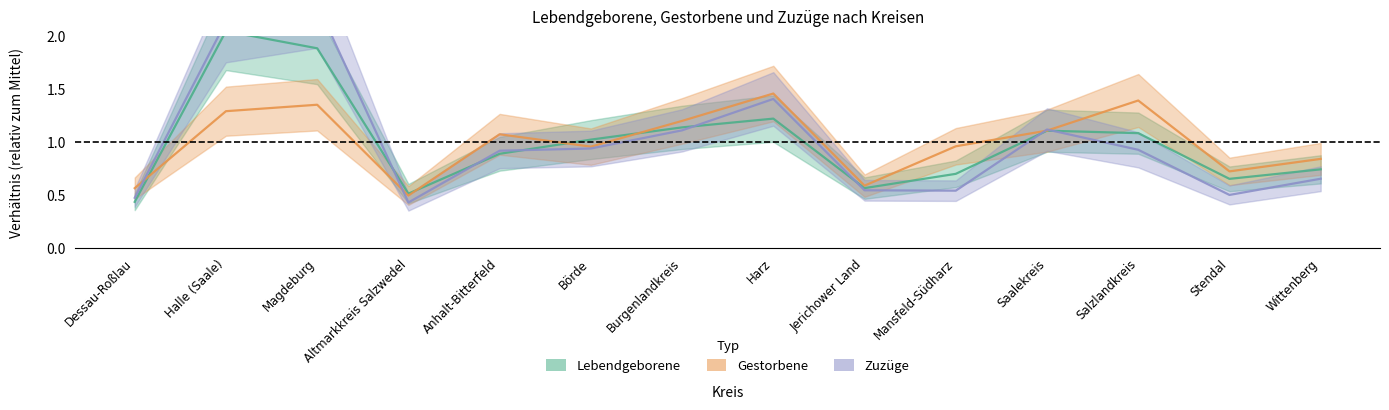

What is the average value of the Gestorbene series?

1.0